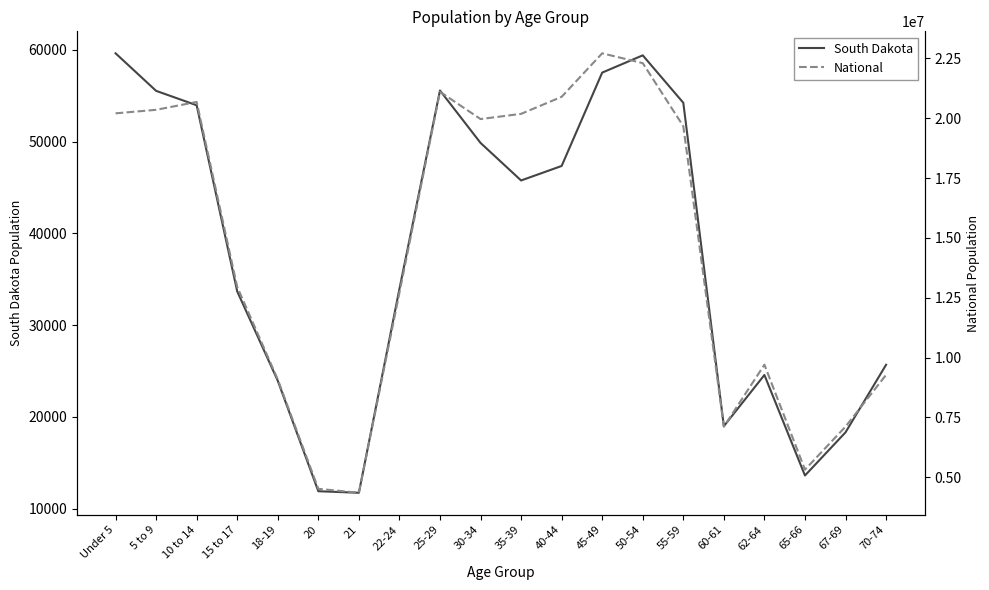

Reading left to right, list all the values displayed in this chart.

South Dakota: Under 5=59621	5 to 9=55531	10 to 14=53960	15 to 17=33685	18-19=23943	20=11907	21=11739	22-24=33950	25-29=55570	30-34=49859	35-39=45766	40-44=47346	45-49=57519	50-54=59399	55-59=54231	60-61=18999	62-64=24574	65-66=13621	67-69=18323	70-74=25683
National: Under 5=20201362	5 to 9=20348657	10 to 14=20677194	15 to 17=12954254	18-19=9086089	20=4519129	21=4354294	22-24=12712576	25-29=21101849	30-34=19962099	35-39=20179642	40-44=20890964	45-49=22708591	50-54=22298125	55-59=19664805	60-61=7113727	62-64=9704197	65-66=5319902	67-69=7115361	70-74=9278166